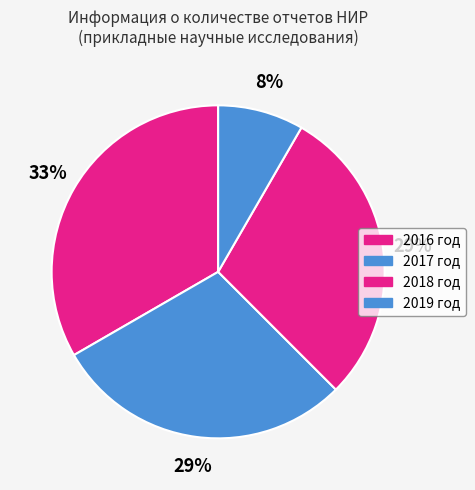

The 2016 год slice represents 33% of the pie. True or false?

True